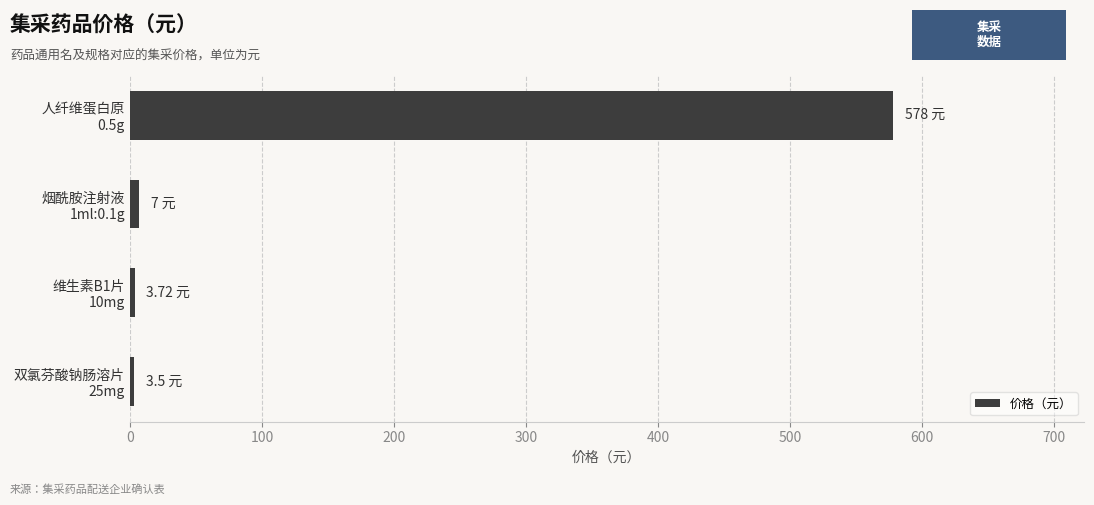

What is the sum of all values?

592.2